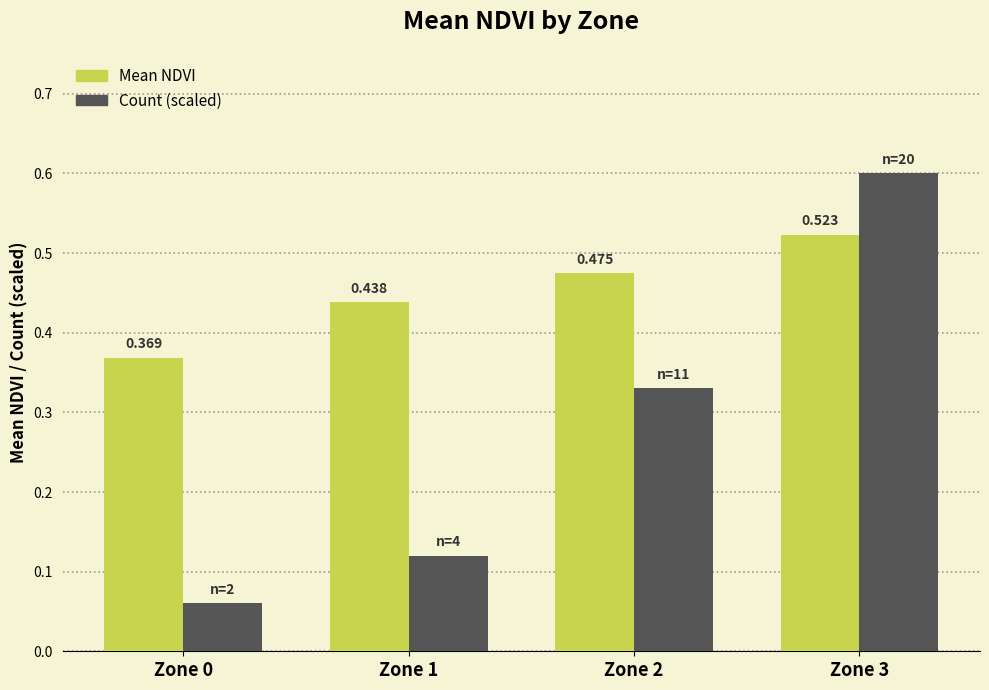

What is the difference between the maximum and minimum values in the Mean NDVI series?

0.2